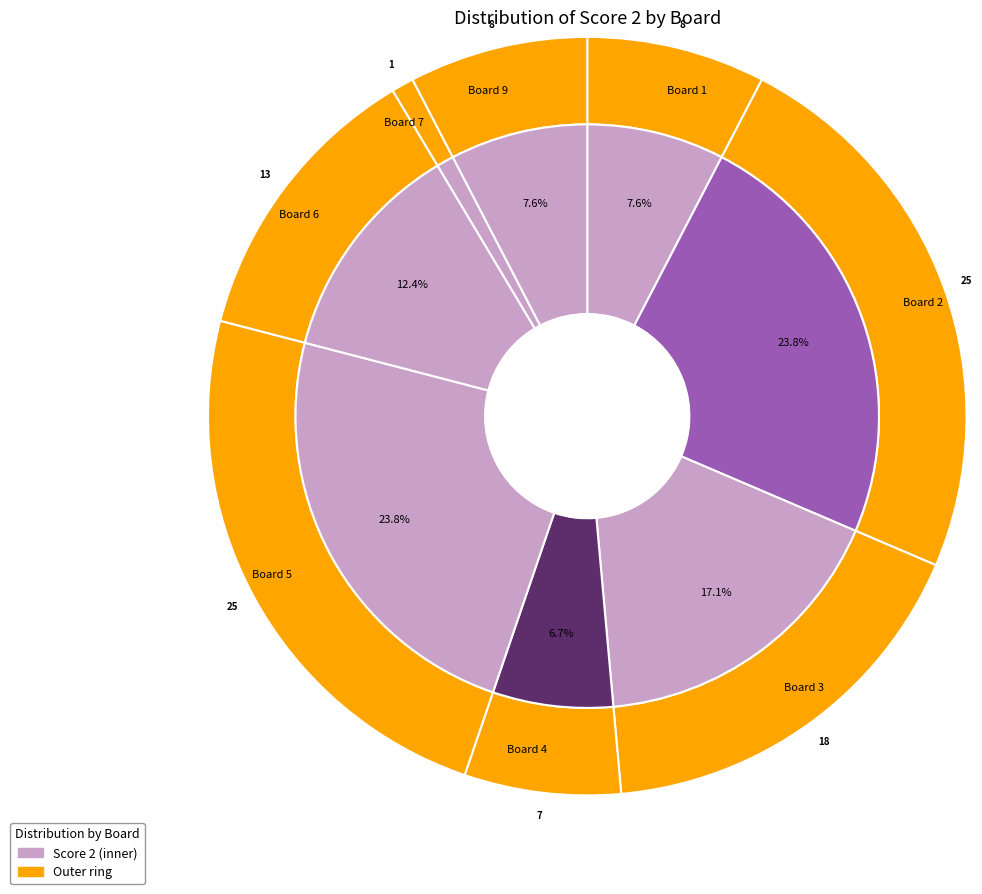

Is it true that Board 5 is 34% of the pie?

False